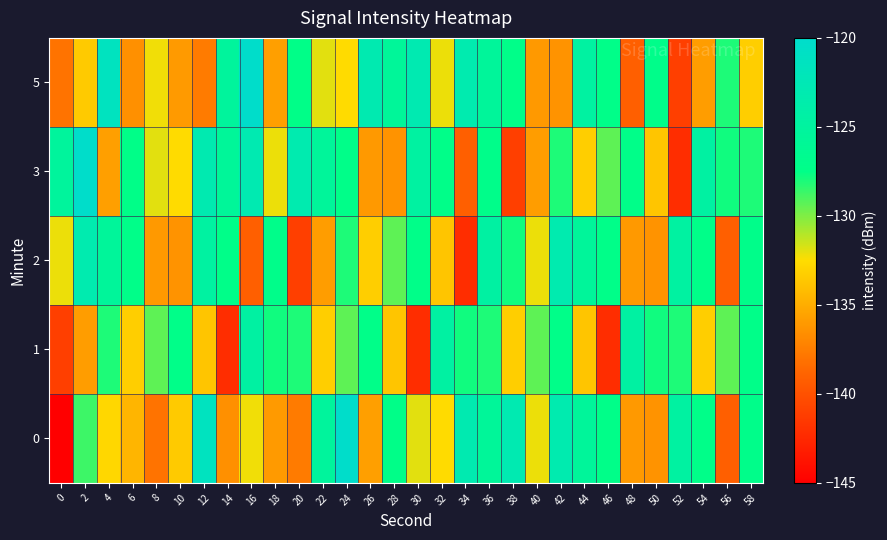

What is the greatest value displayed?

-120.2